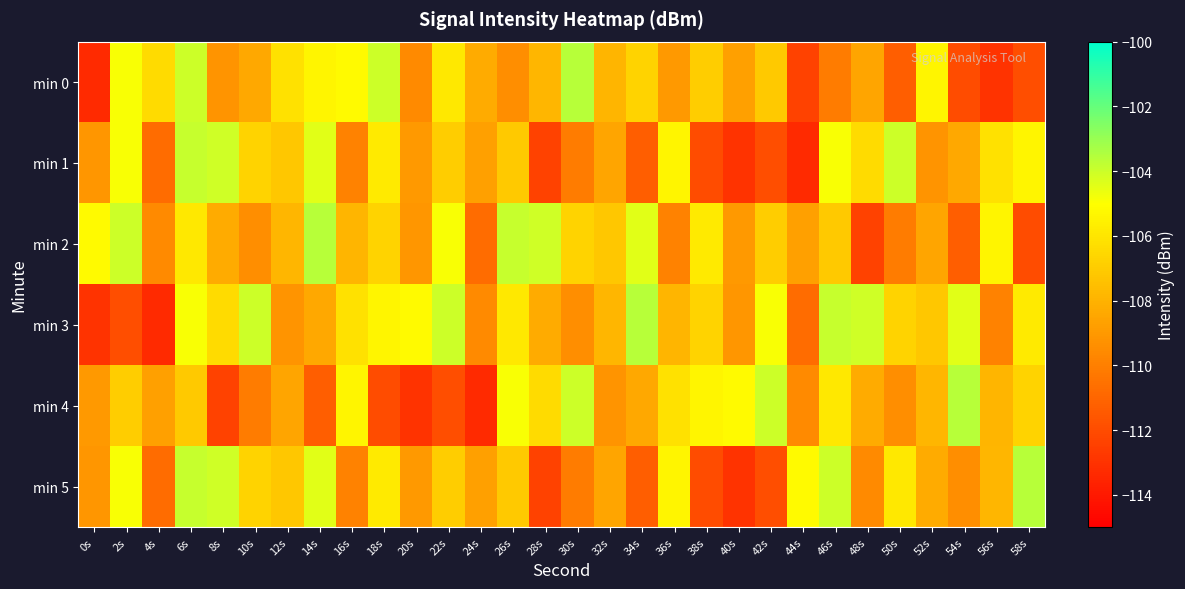

List the series in order of their peak value, highest first.

min 0, min 2, min 3, min 4, min 5, min 1